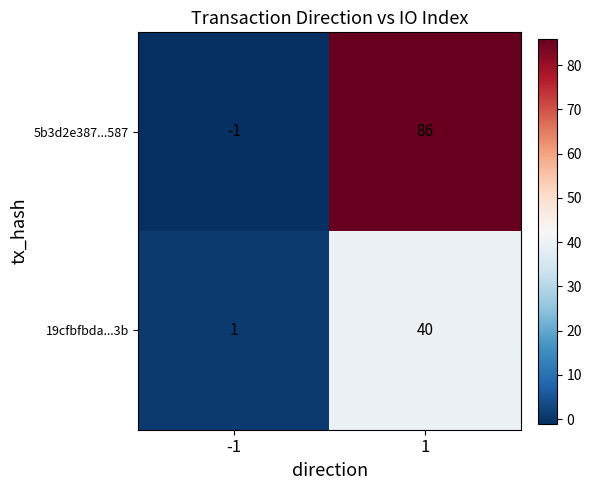

List the series in order of their peak value, highest first.

5b3d2e387...587, 19cfbfbda...3b